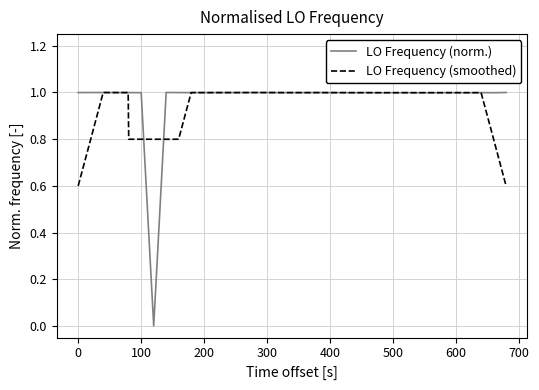

What is the maximum value for LO Frequency (smoothed)?

1.0